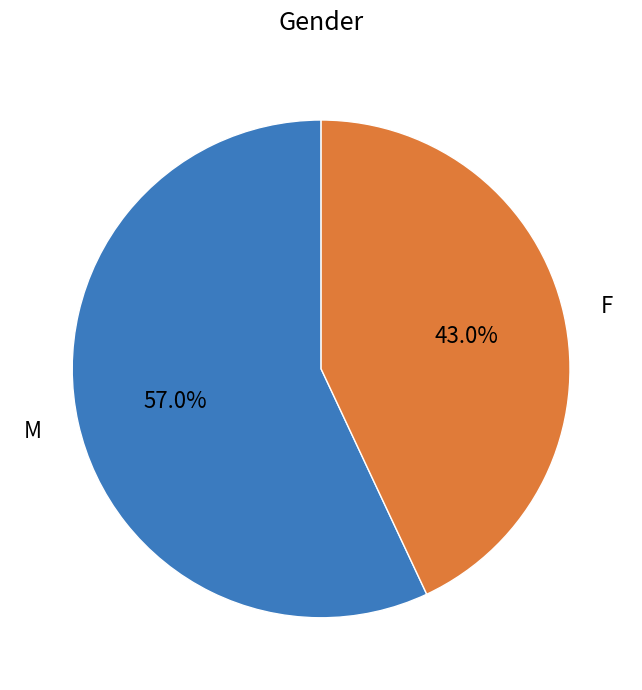

Which slice is the smallest?

F